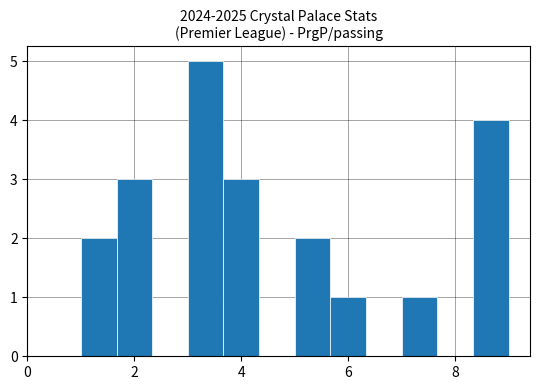

Around what value on the x-axis is the tallest bar? Give the approximate position of its centre, as read against the axis.

3.4